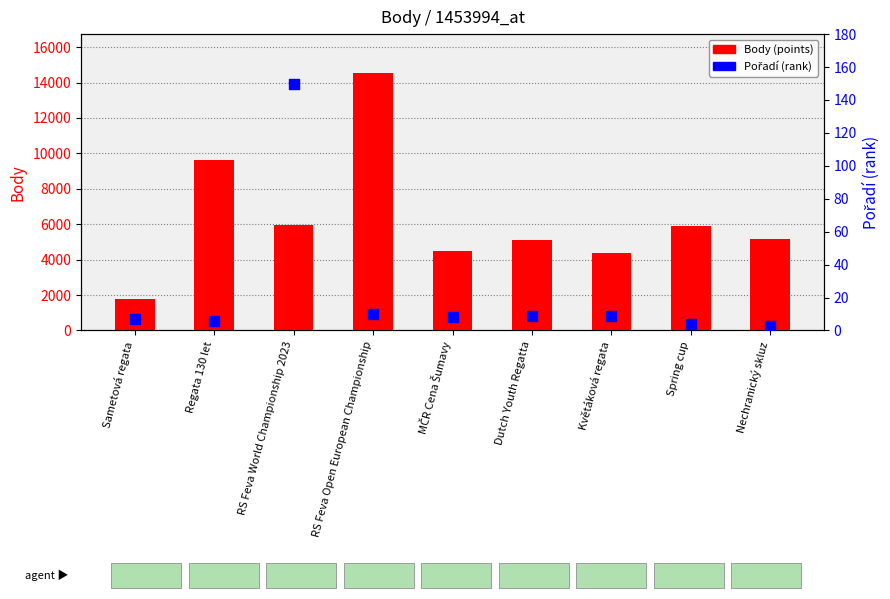

Which series reaches the minimum Y coordinate?

Pořadí (rank)